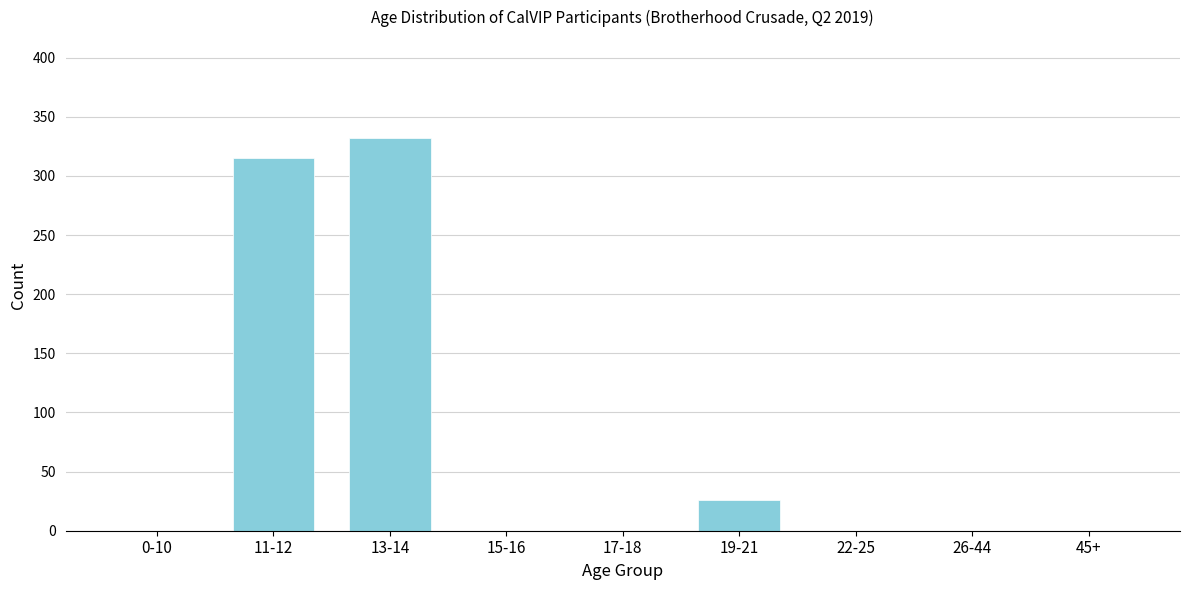

Reading left to right, list all the values displayed in this chart.

0-10=0	11-12=315	13-14=332	15-16=0	17-18=0	19-21=26	22-25=0	26-44=0	45+=0